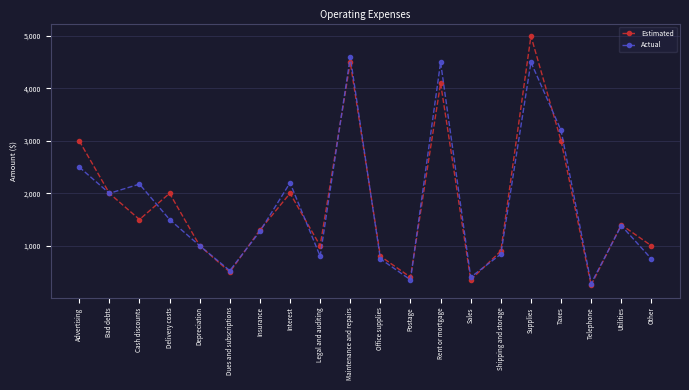

True or false: Actual has more than 2 points higher than both neighbors.

True